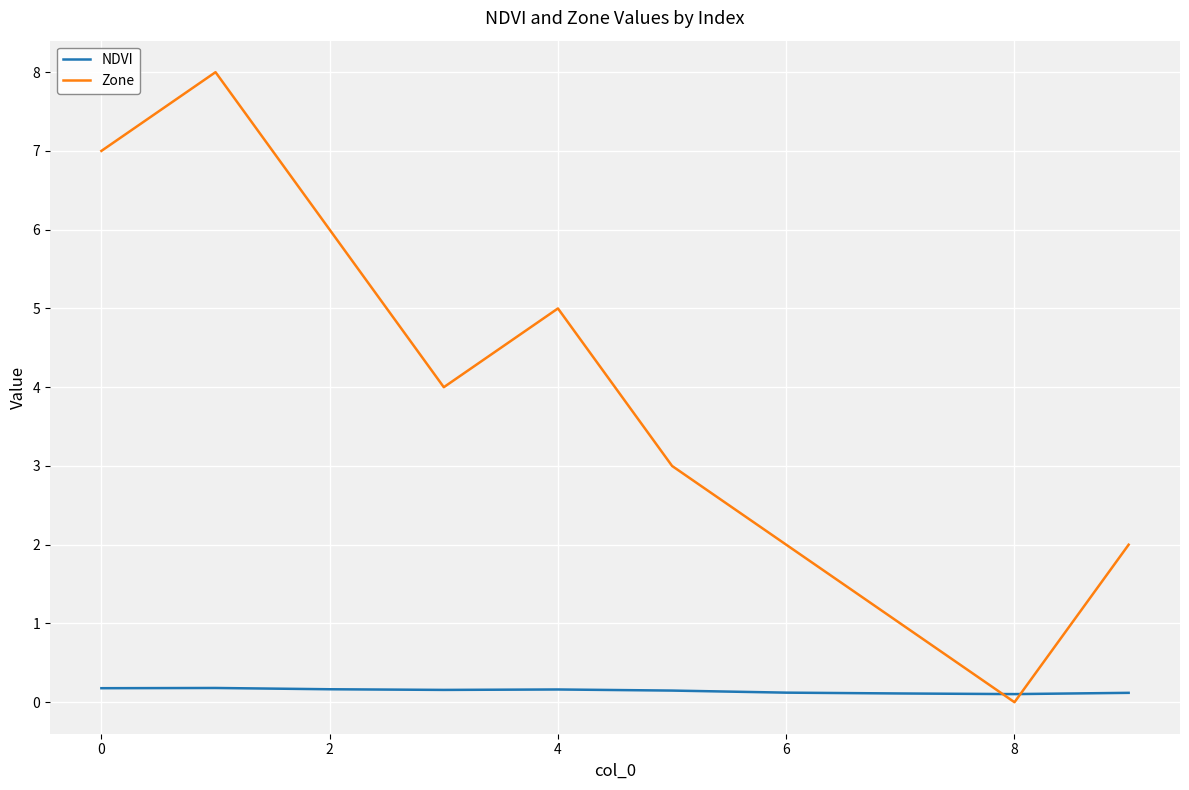

Which series has the largest total across all categories?

Zone